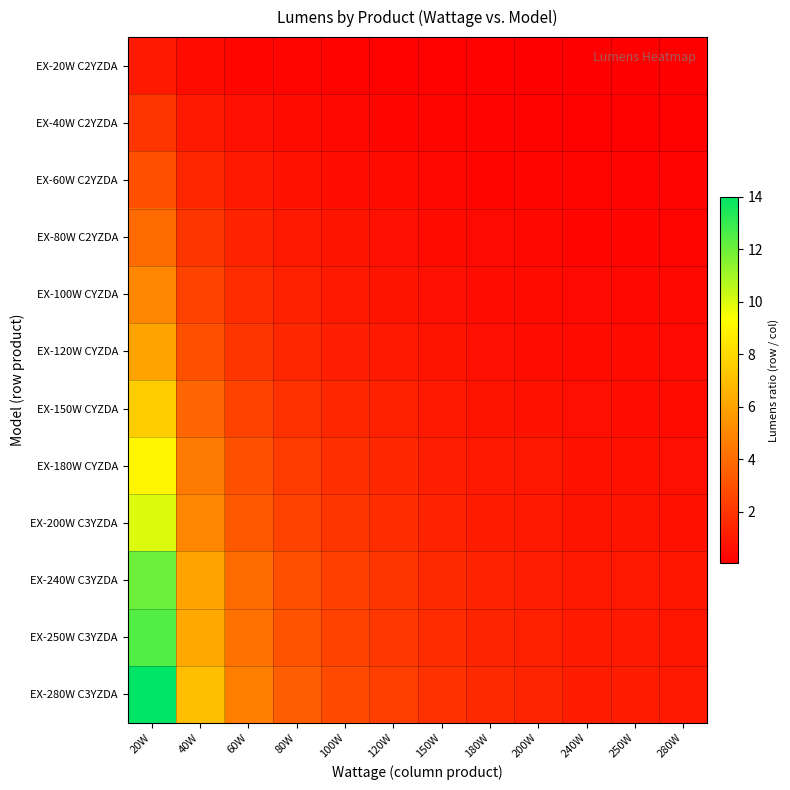

At which category is the sum across all series the highest?

20W